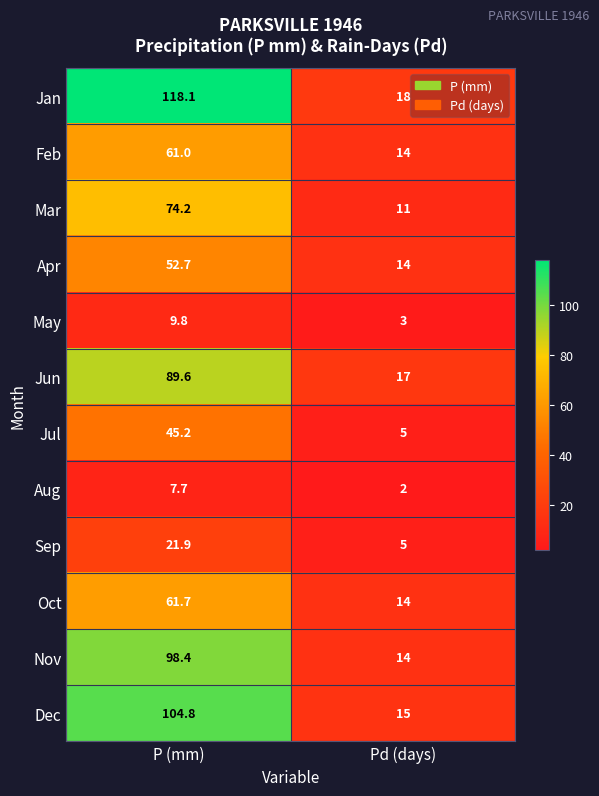

What is the difference between the Sep values at P (mm) and Pd (days)?

16.9